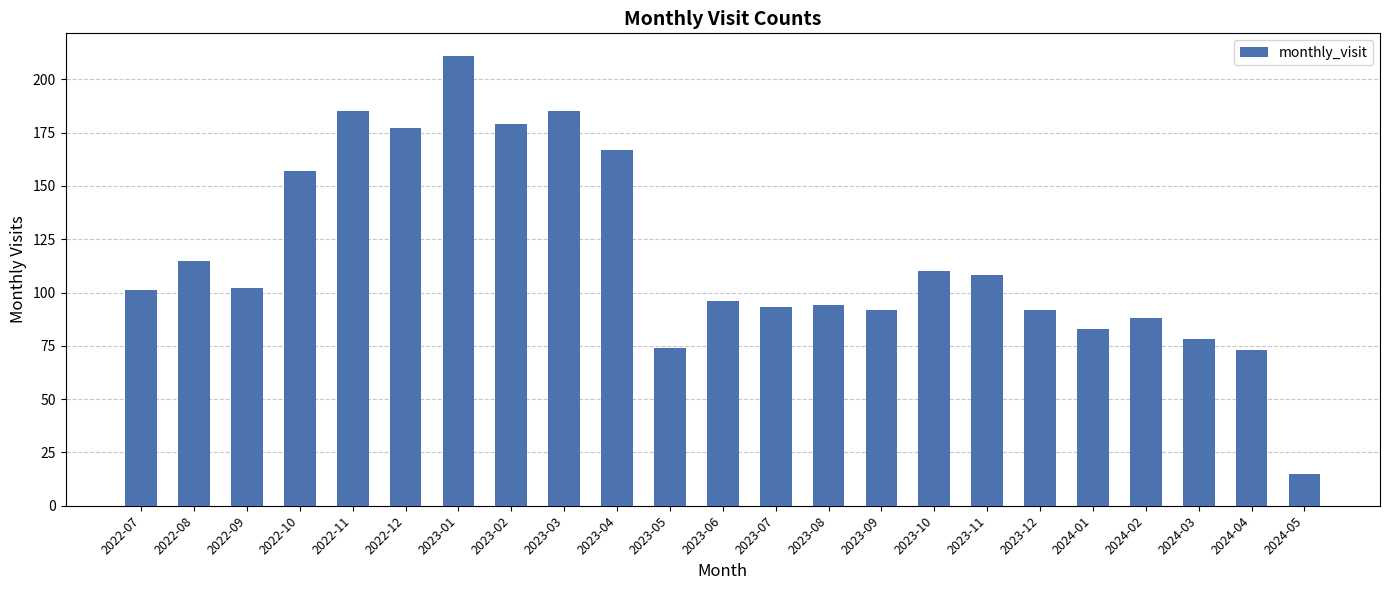

What is the difference between the maximum and minimum values?

196